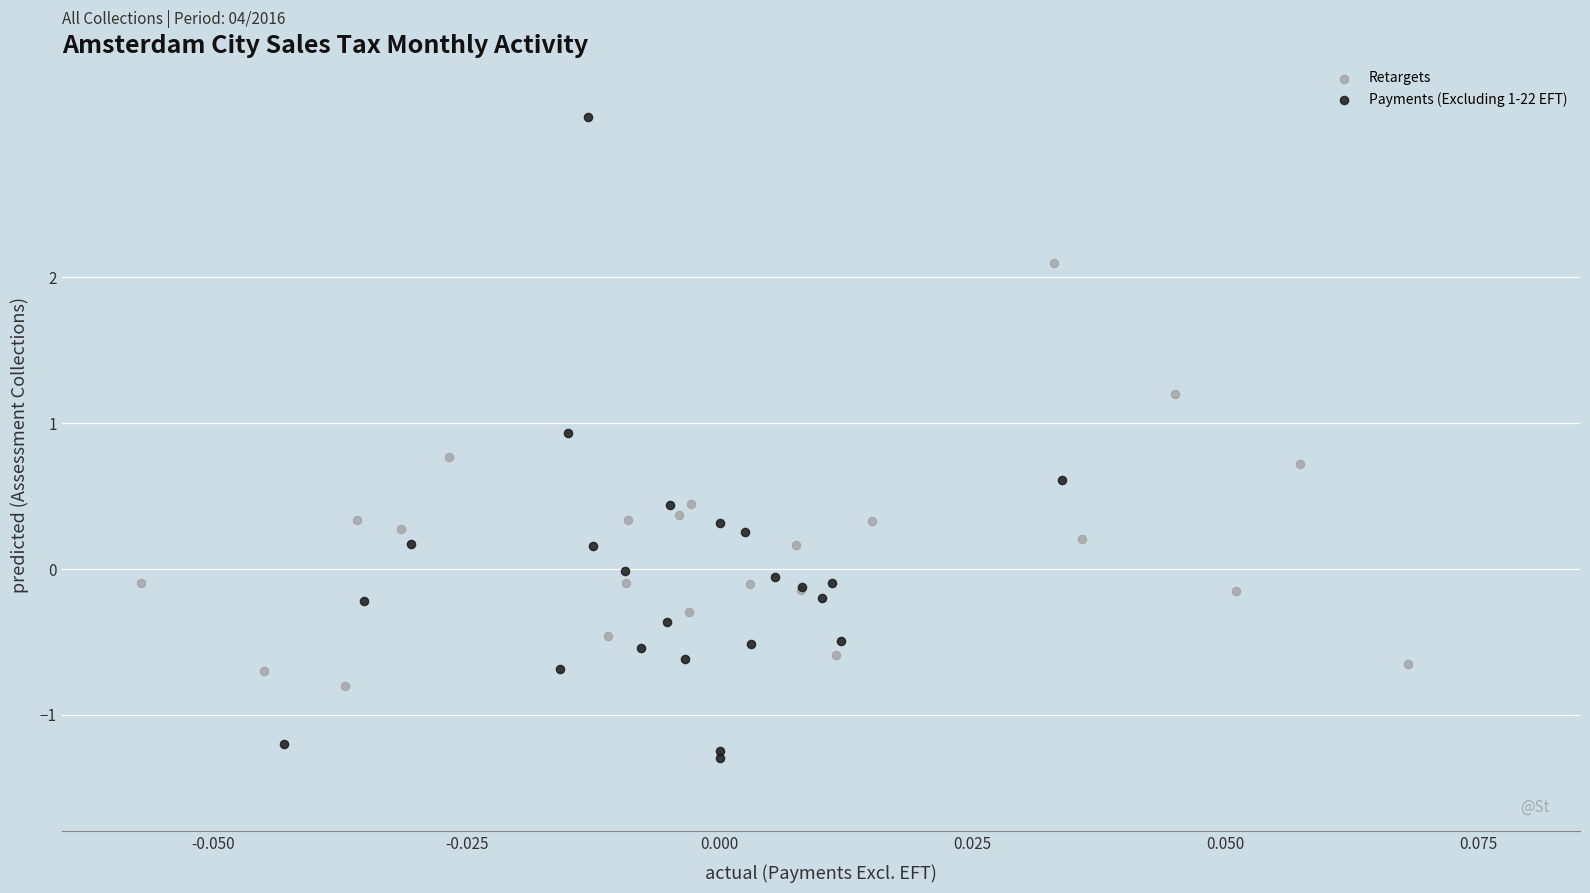

Which series has the largest Y range (max minus min)?

Payments (Excluding 1-22 EFT)